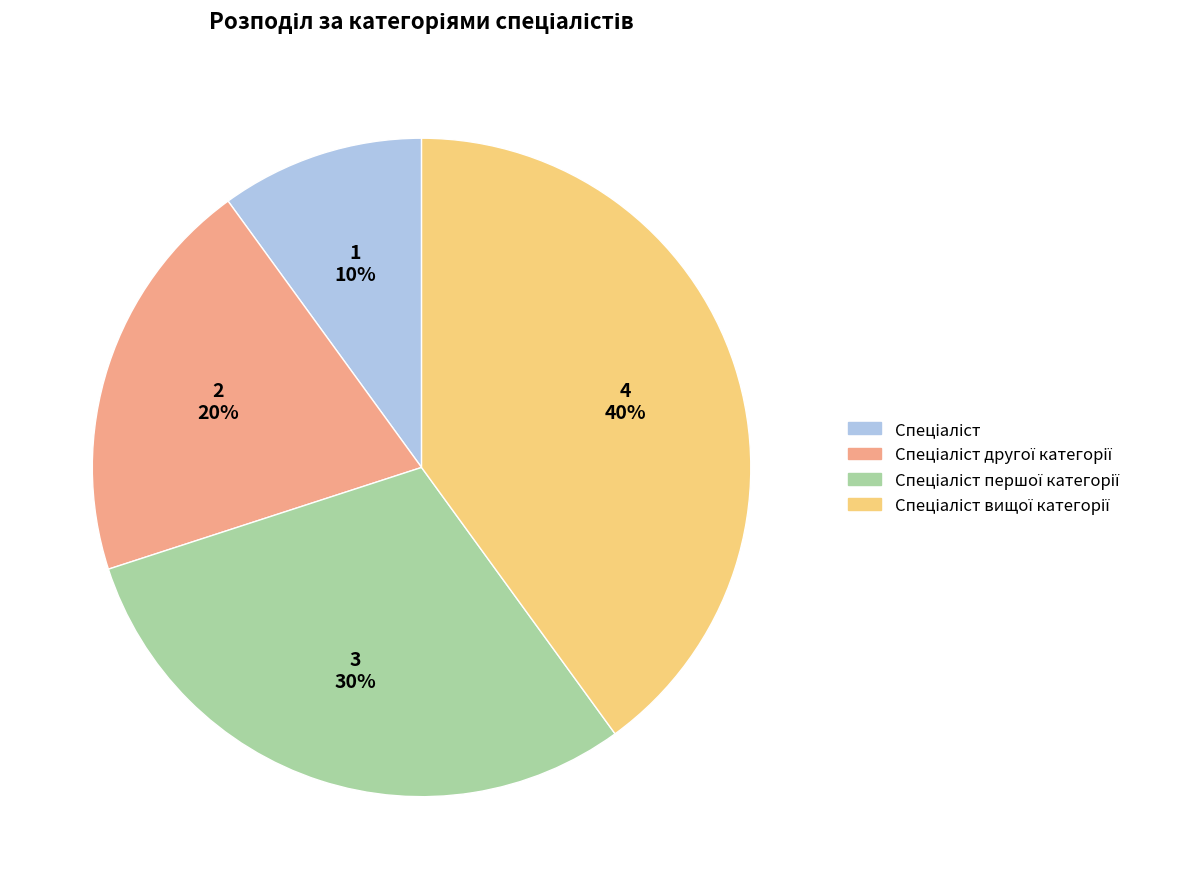

To the nearest percent, what is the average slice percentage?

25%